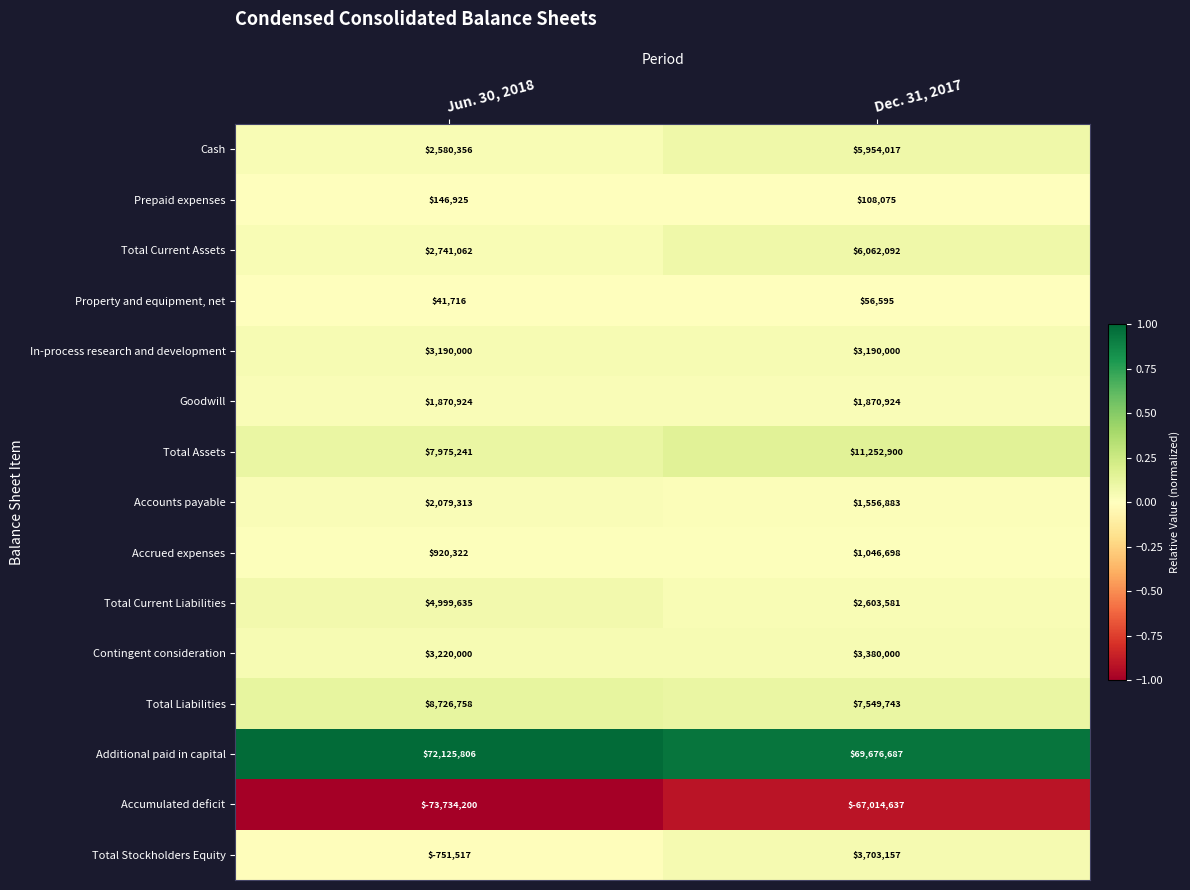

What is the greatest value displayed?

72125806